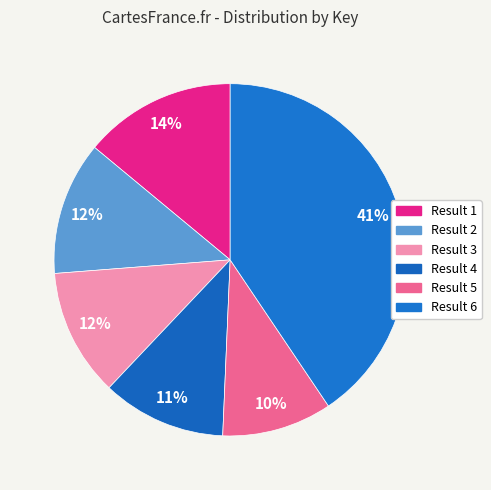

Does any single category account for the majority?

No